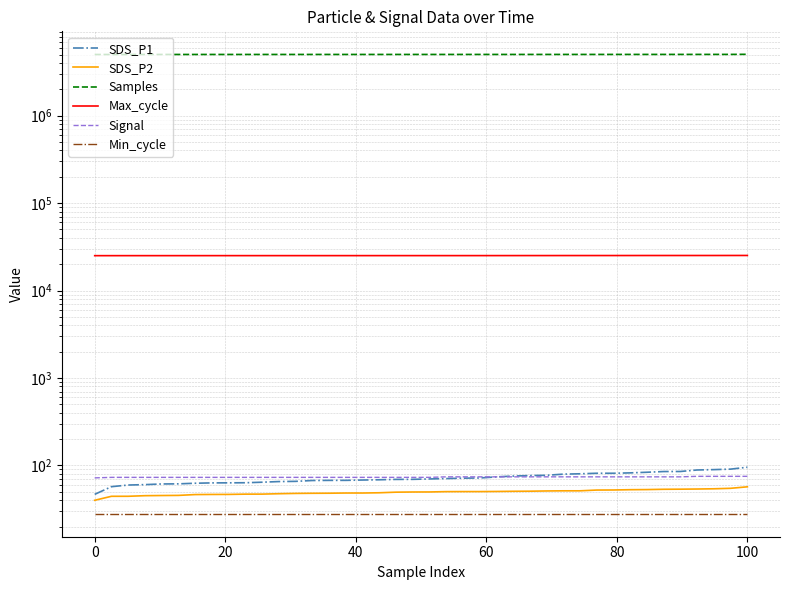

What is the value of the Min_cycle point at the 39th from the left?

28.0